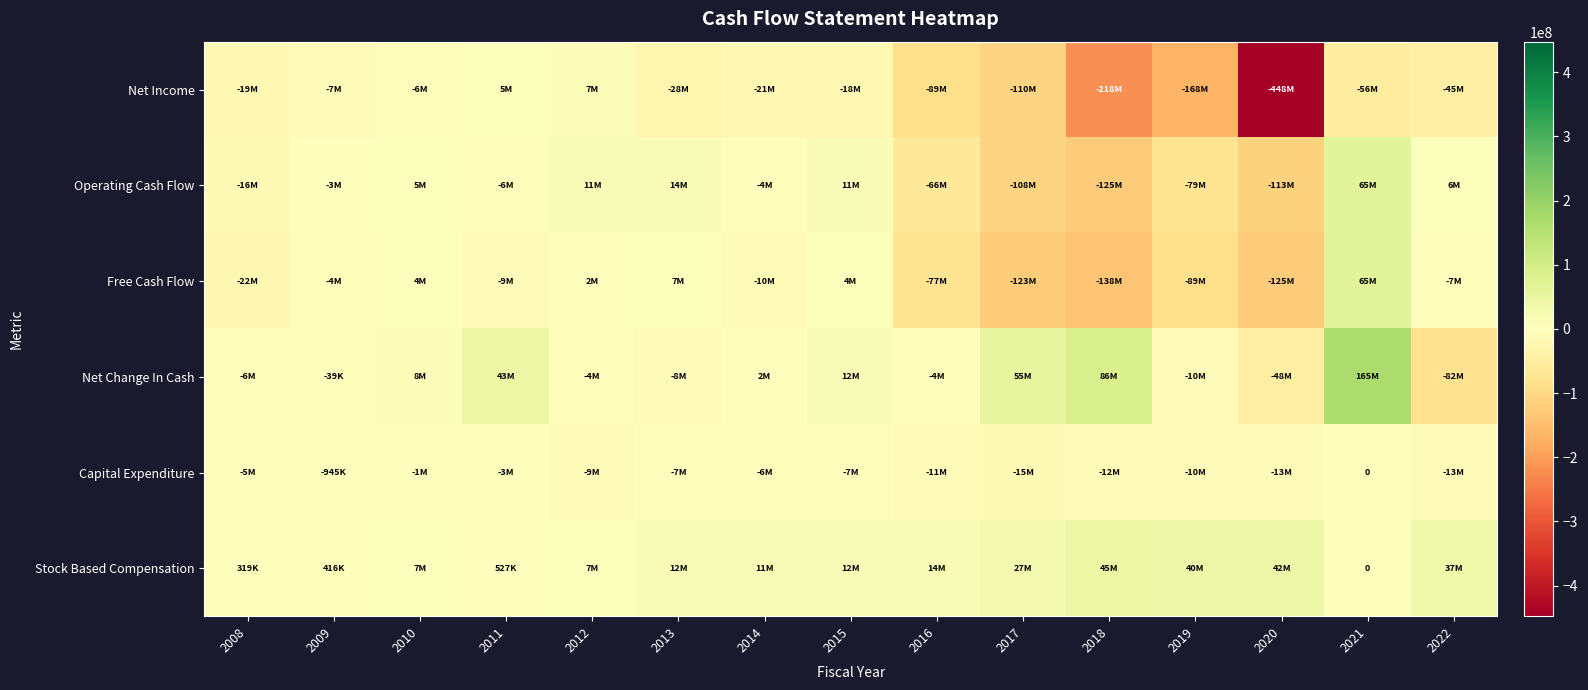

Is it true that Free Cash Flow equals 3859000 at 2015?

True